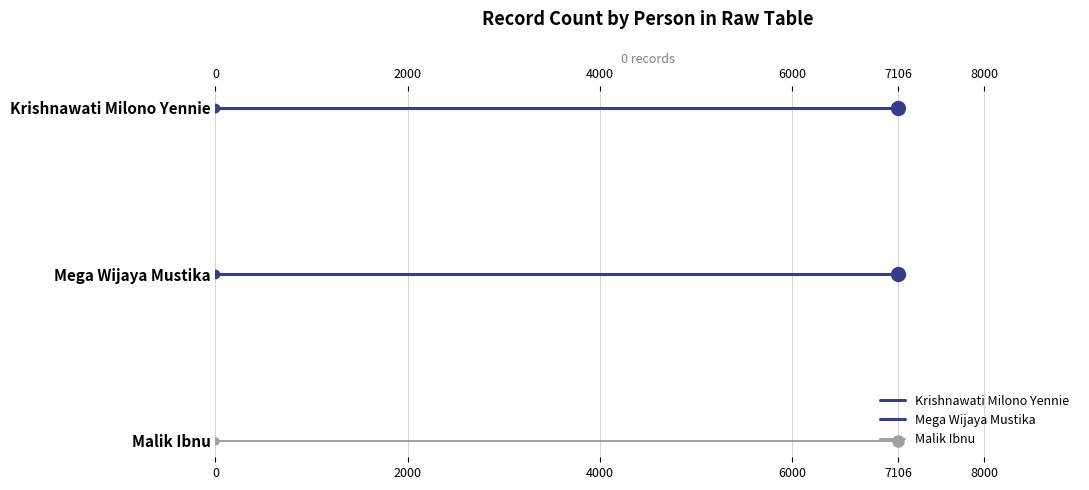

Rank the series by their maximum value, from highest to lowest.

Krishnawati Milono Yennie, Mega Wijaya Mustika, Malik Ibnu